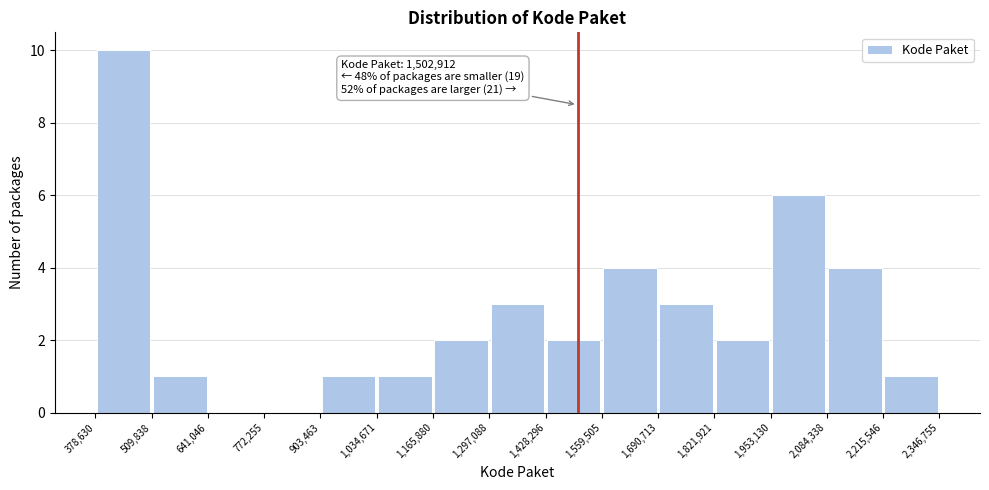

Over which range of the x-axis is the bar tallest?

378,630 to 509,838